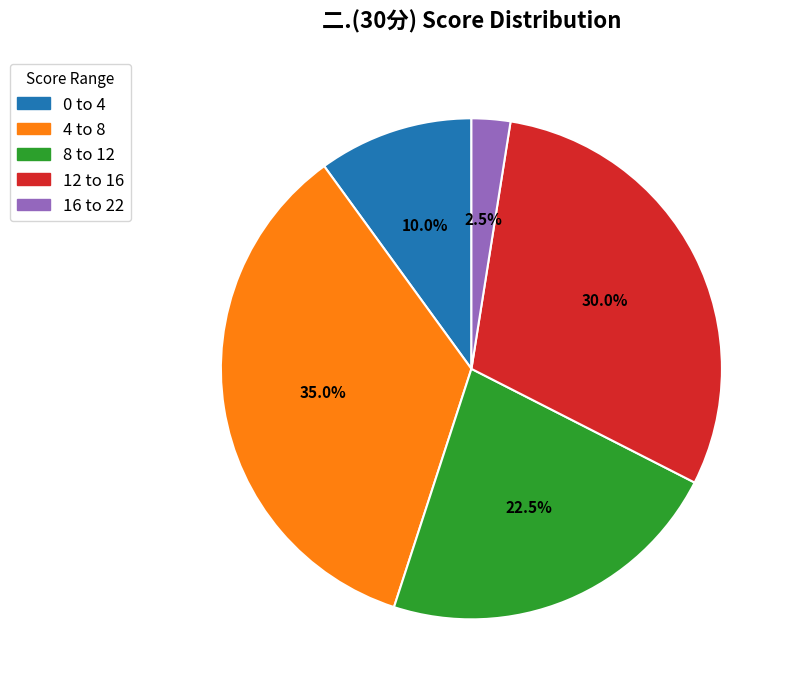

Approximately how many times larger is the value at 8 to 12 compared to 4 to 8?

0.6